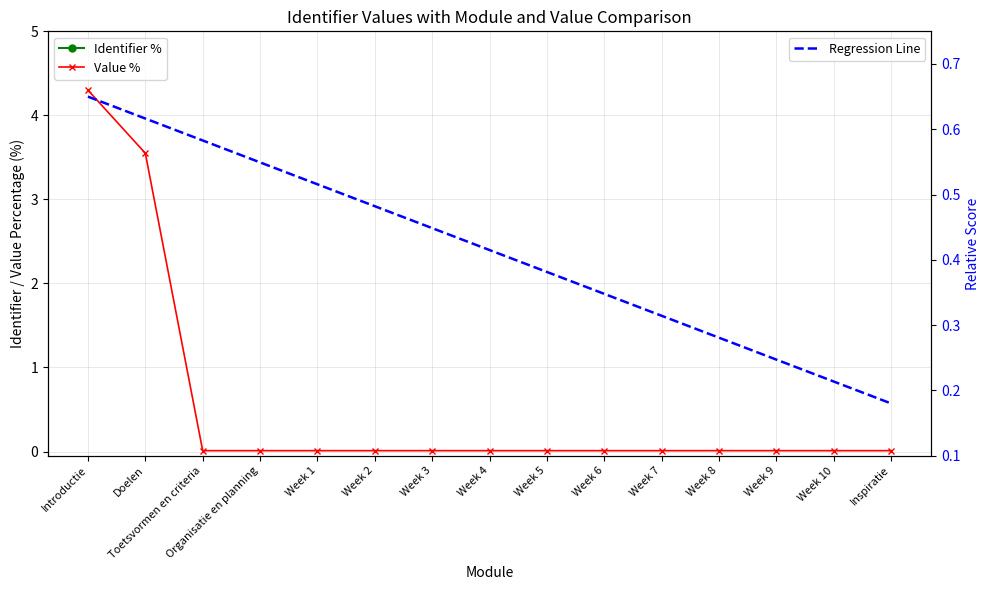

List the series in order of their peak value, lowest first.

Regression Line, Value %, Identifier %